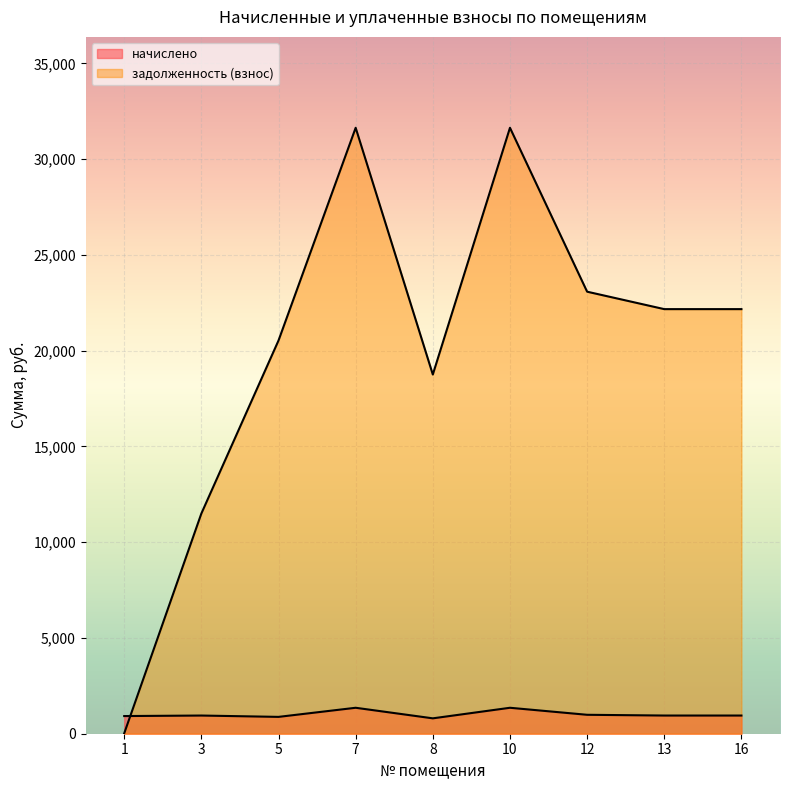

Where is the first local minimum for задолженность (взнос)?

8